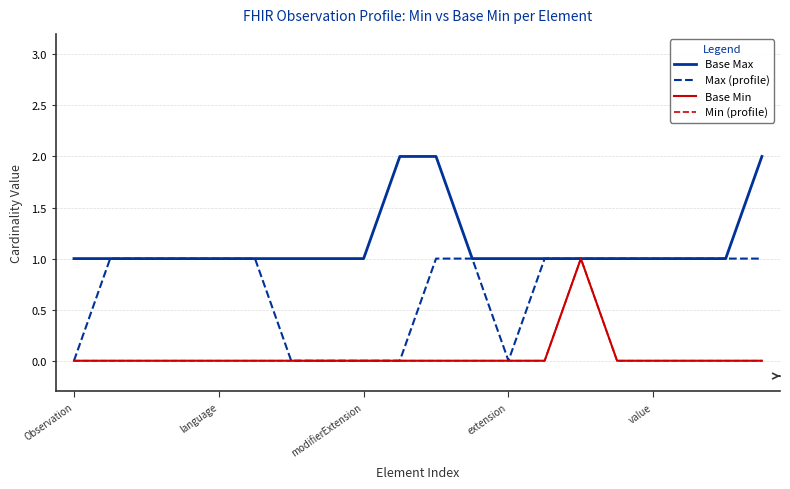

What is the value of the Max (profile) point at the 6th from the left?

1